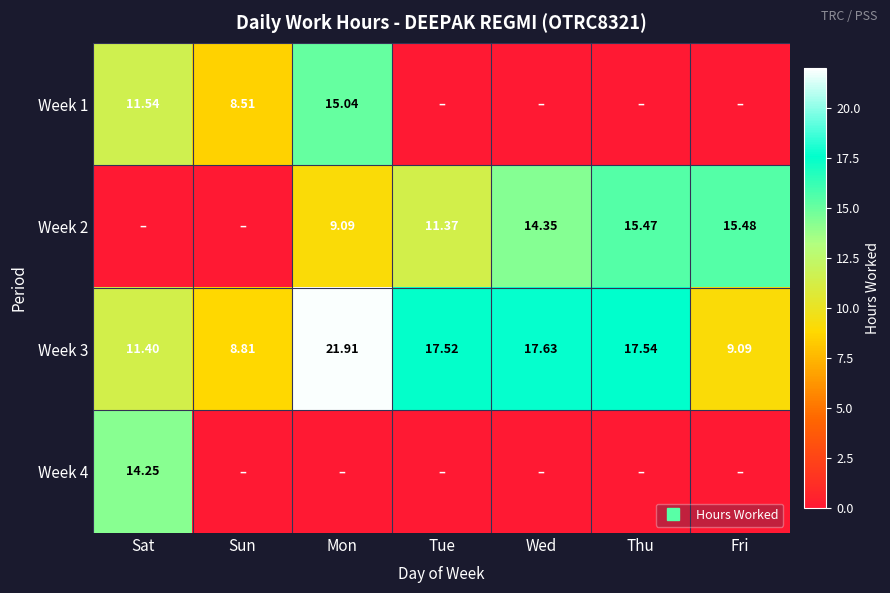

At Thu, list the series in order from smallest to largest.

Week 1, Week 4, Week 2, Week 3